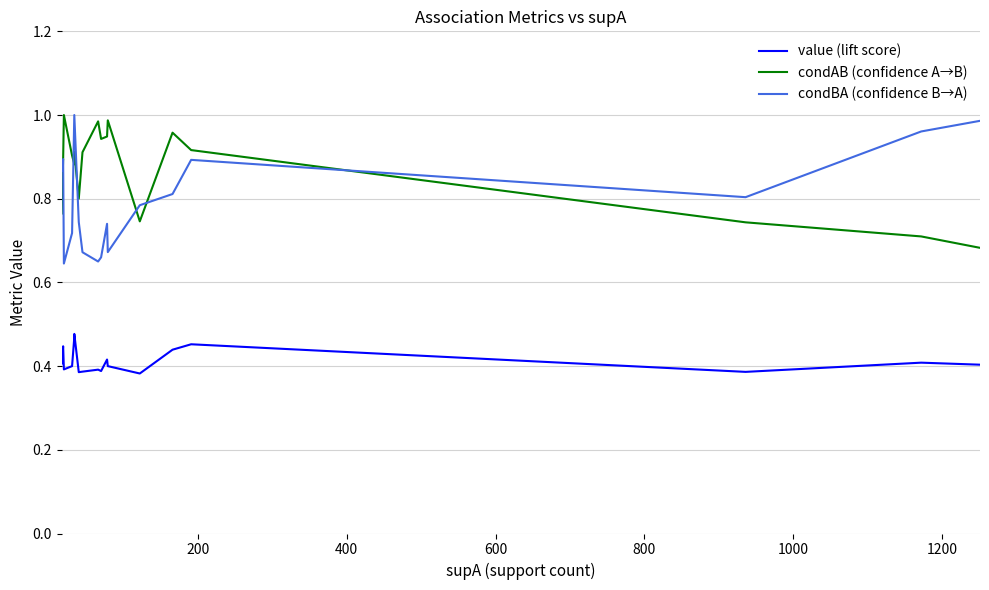

Reading left to right, transcribe all the data shown in this chart.

value (lift score): 0.4	0.4	0.4	0.4	0.4	0.4	0.5	0.5	0.4	0.4	0.4	0.4	0.4	0.4	0.4	0.4	0.5	0.4	0.4	0.4
condAB (confidence A→B): 0.8	0.8	0.8	0.9	1.0	0.9	0.9	0.9	0.8	0.9	1.0	0.9	0.9	1.0	0.7	1.0	0.9	0.7	0.7	0.7
condBA (confidence B→A): 0.9	0.9	0.9	0.9	0.6	0.7	1.0	1.0	0.7	0.7	0.7	0.7	0.7	0.7	0.8	0.8	0.9	0.8	1.0	1.0